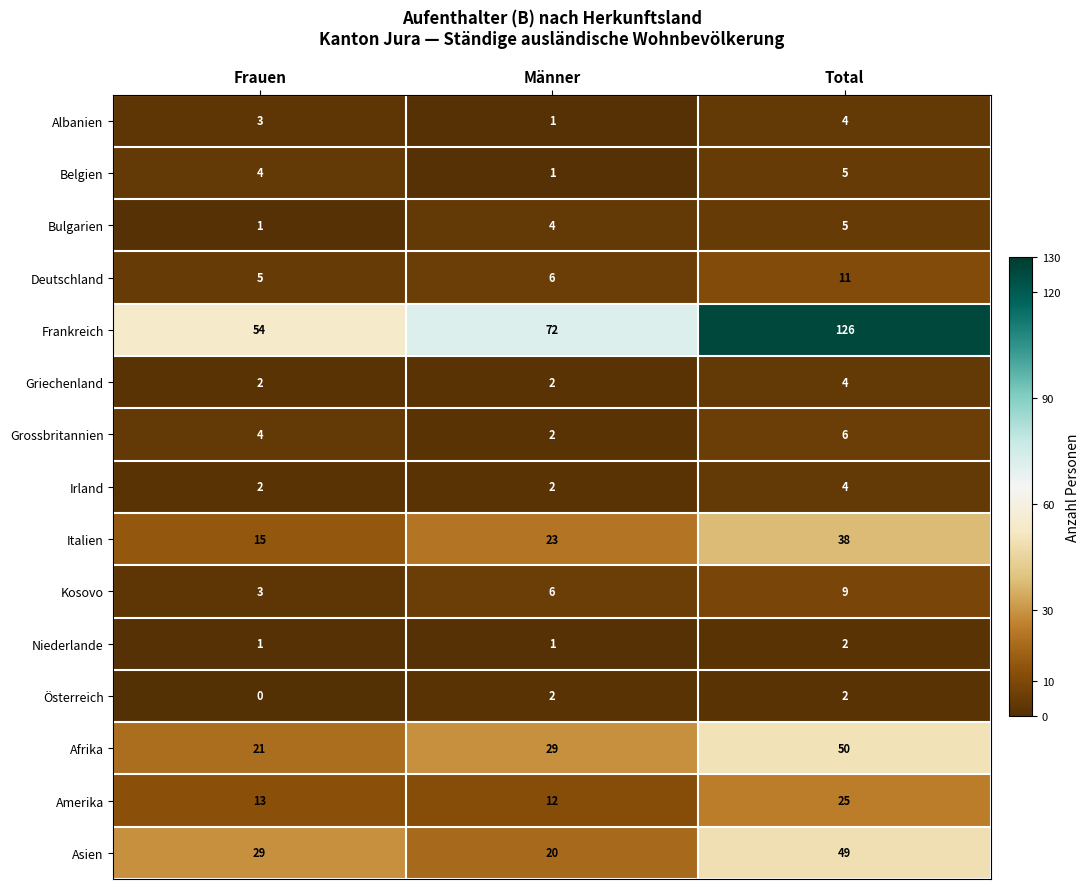

Count the number of categories in the chart.

3